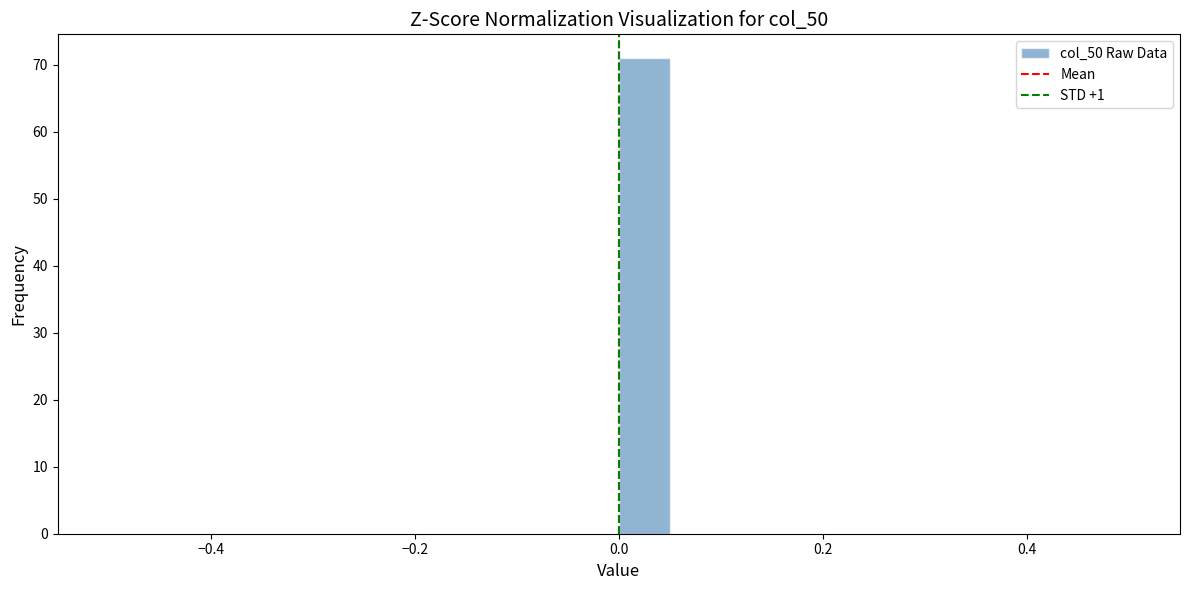

Read against the x-axis, roughly where is the centre of the tallest bar?

0.02